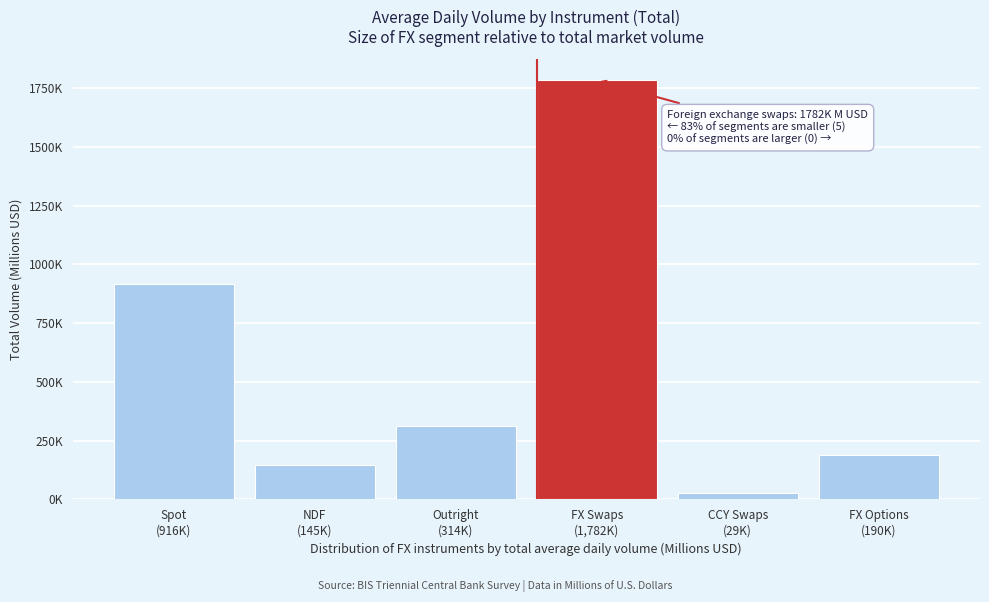

Does the chart contain any negative values?

No